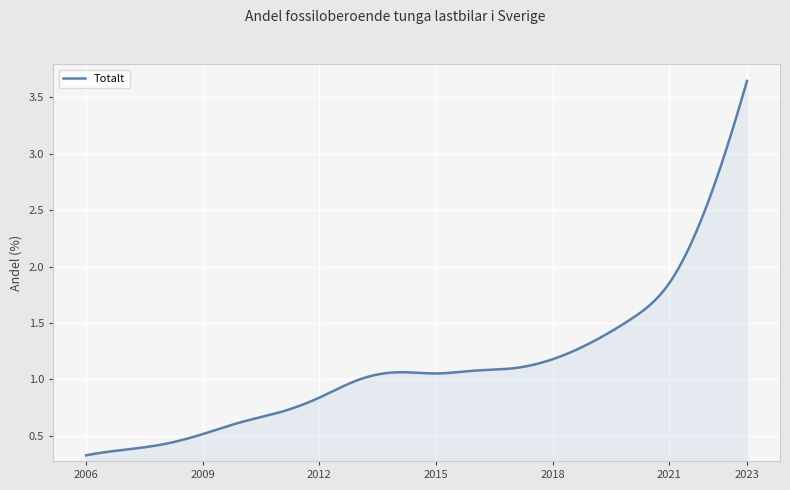

What is the difference between the maximum and second lowest values?

3.3